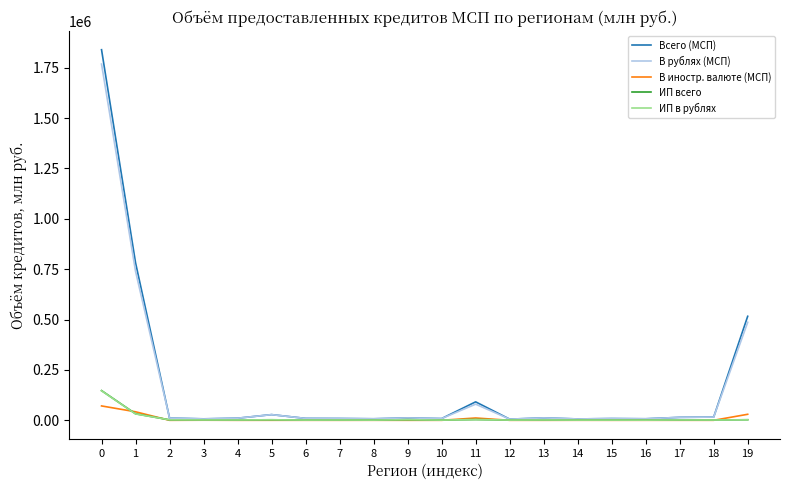

Count the number of data series in this chart.

5